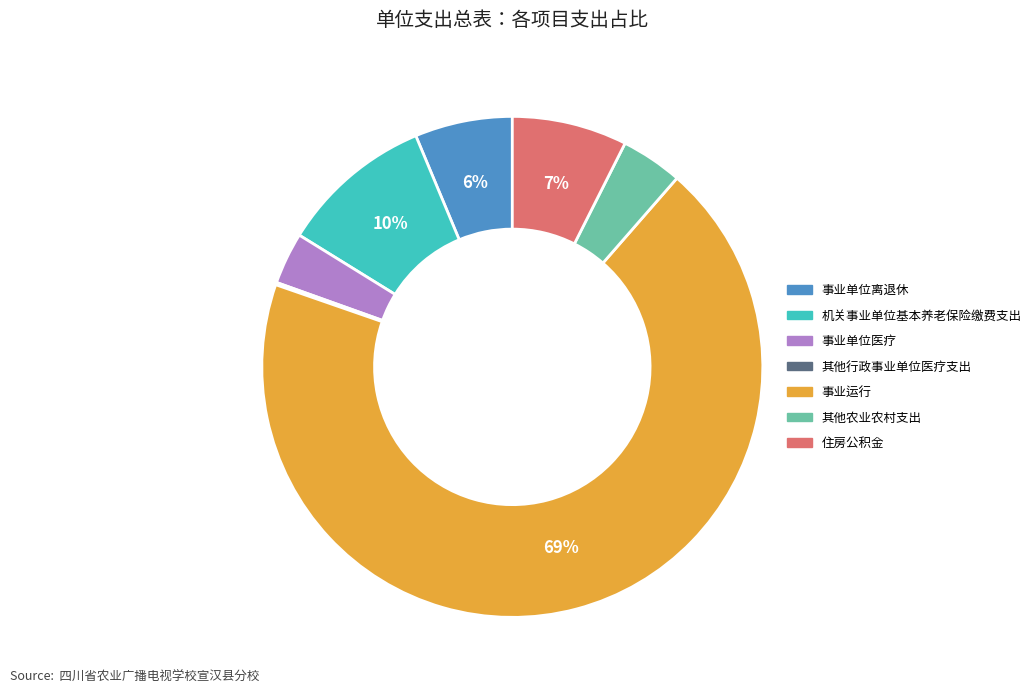

To the nearest percent, what portion does 事业单位离退休 represent?

6%